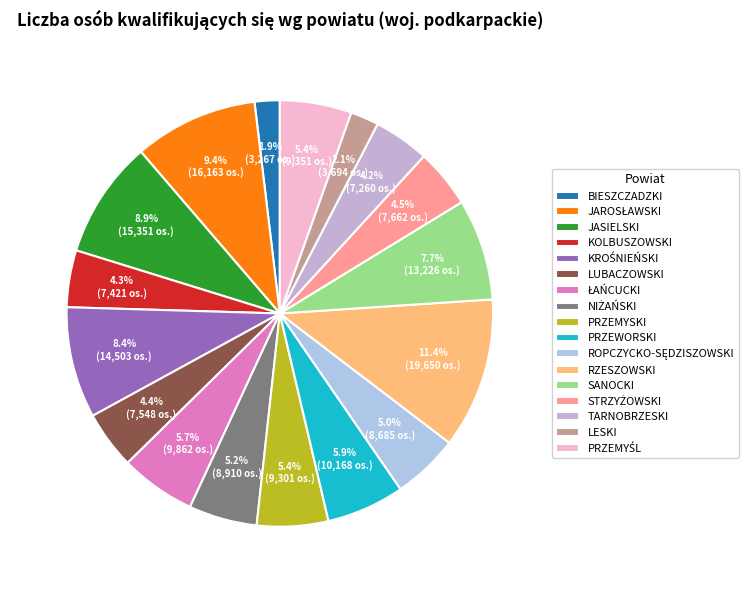

How many slices are in this pie chart?

17